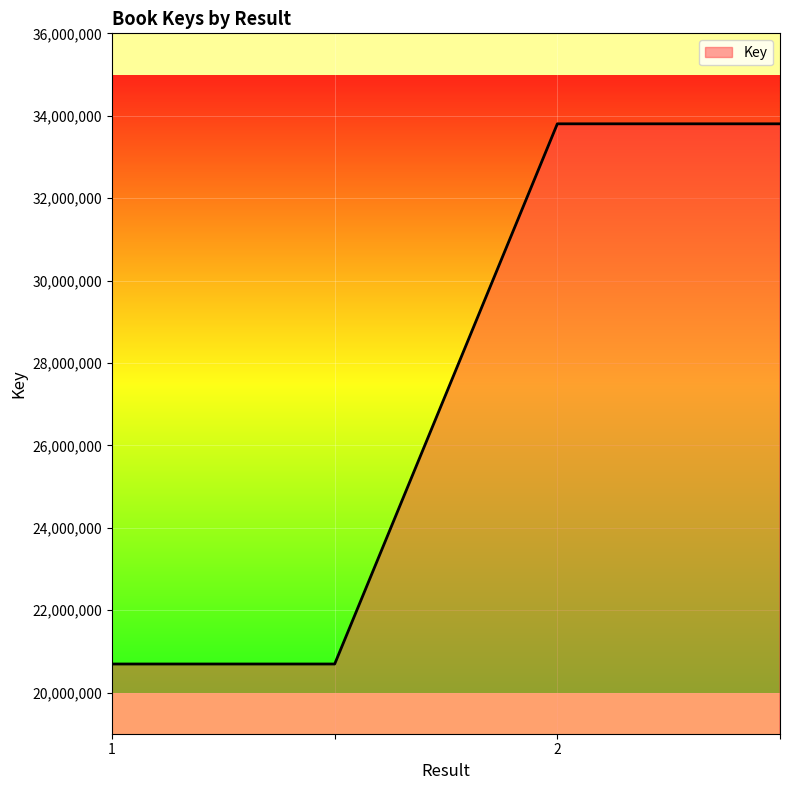

What is the smallest value displayed?

20692221